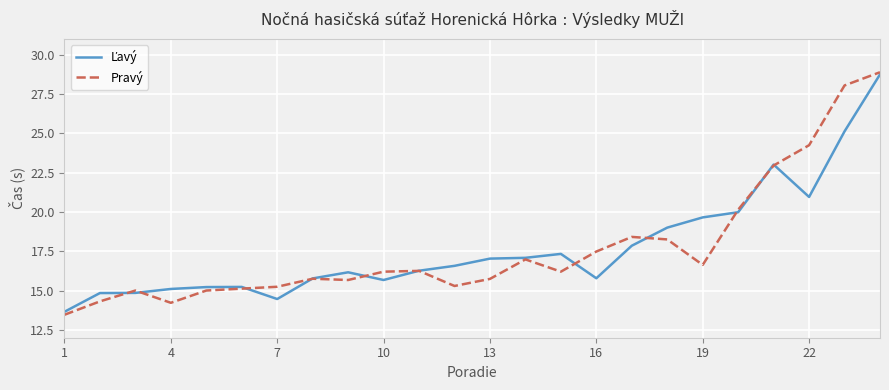

How many categories are shown in the chart?

24